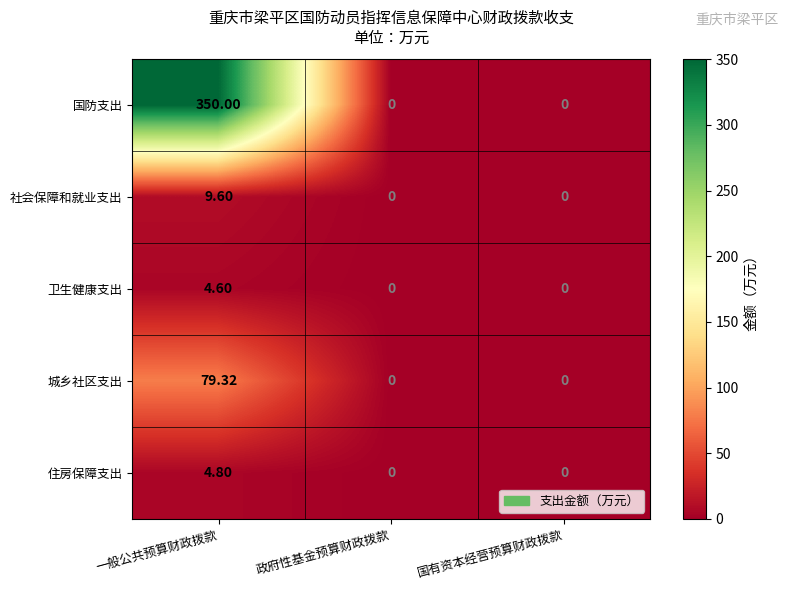

Rank the series at 一般公共预算财政拨款 from lowest to highest value.

卫生健康支出, 住房保障支出, 社会保障和就业支出, 城乡社区支出, 国防支出